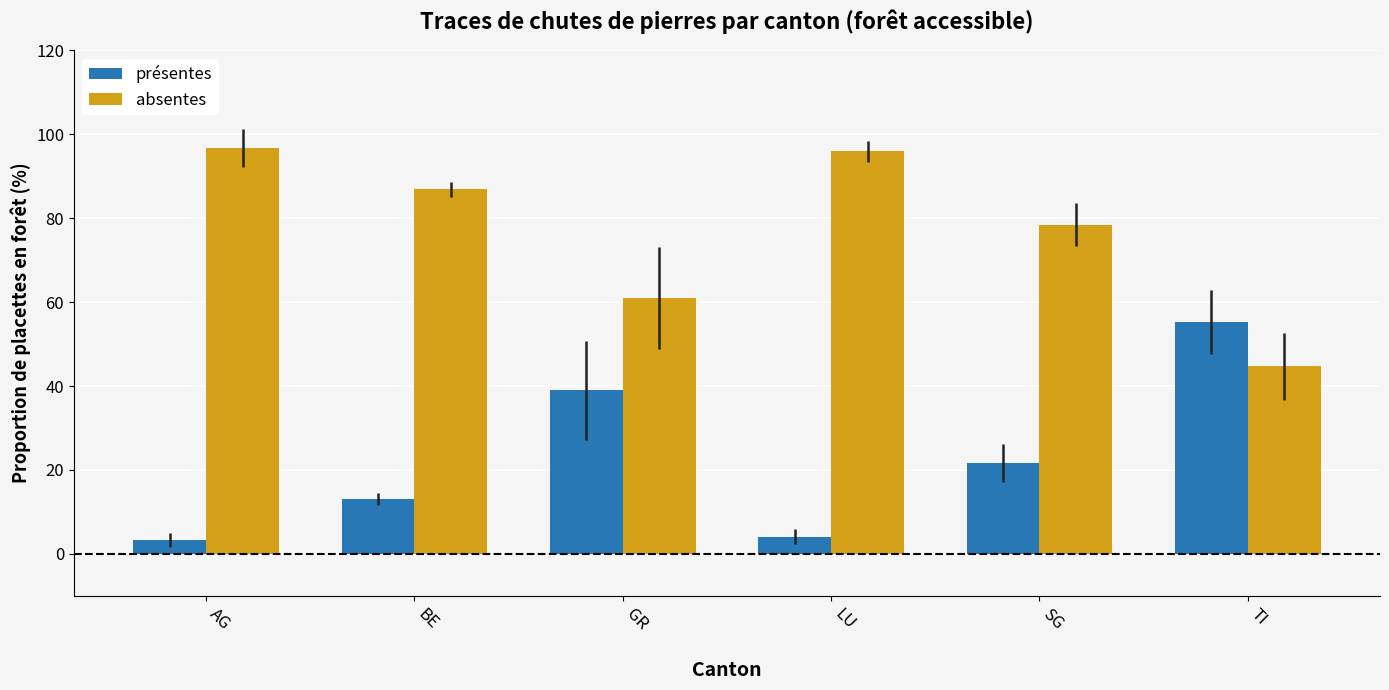

How many bars are there in each group?

2